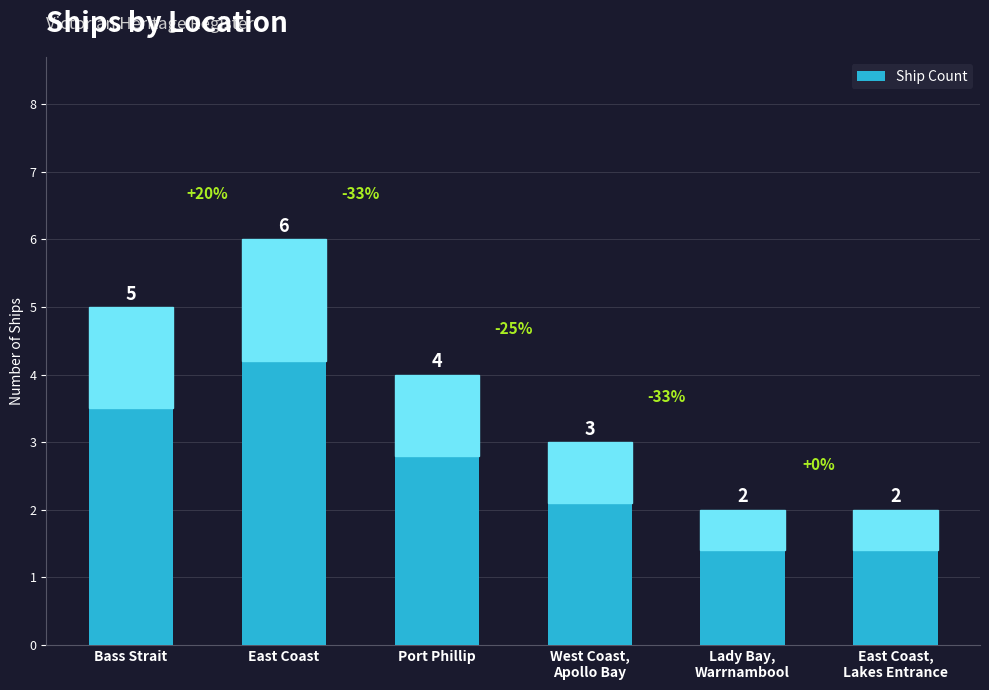

True or false: the data shows 5 at Bass Strait.

True